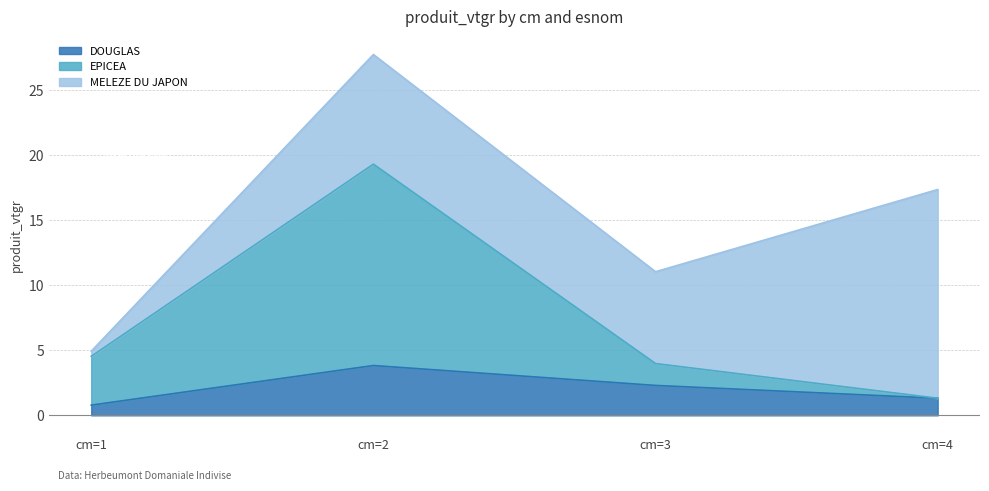

The DOUGLAS series shows 2.3 at cm=3. True or false?

True